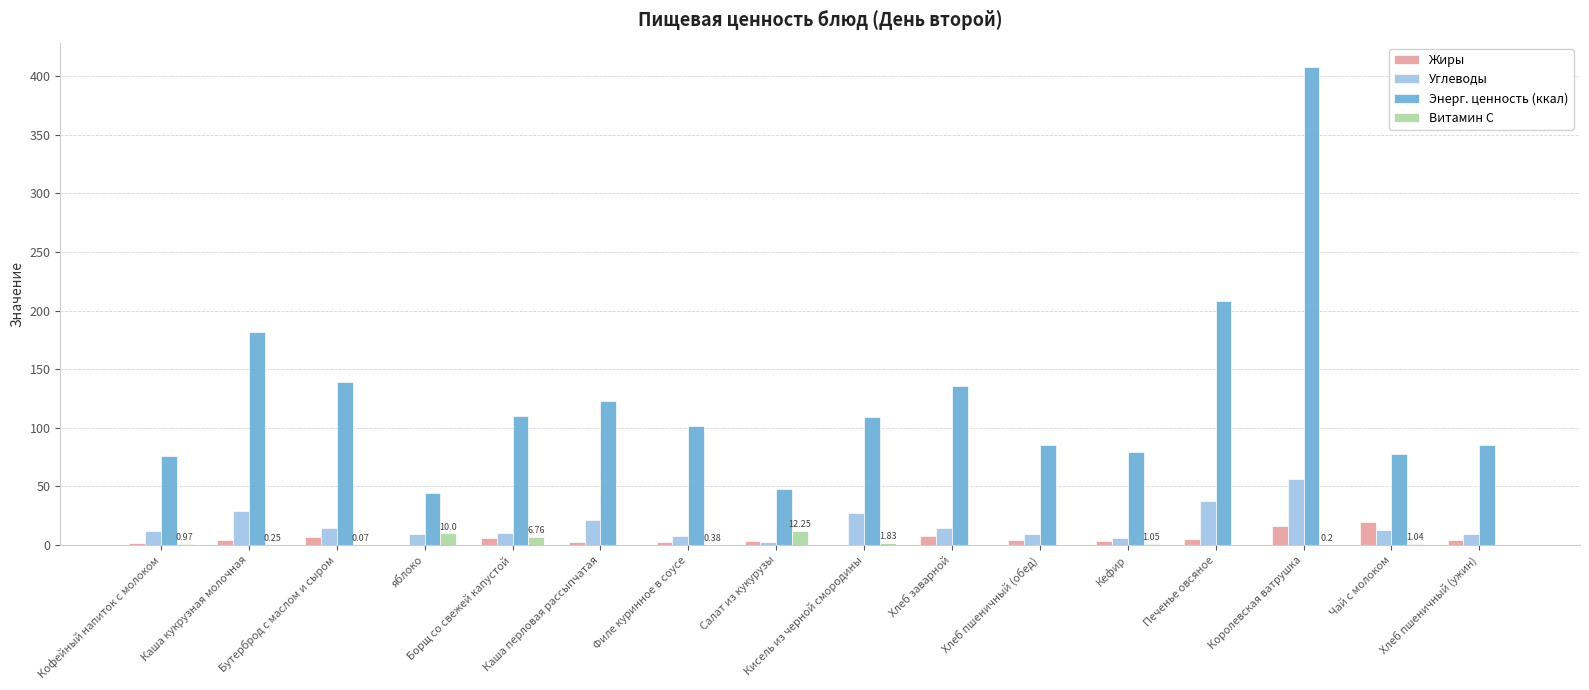

At which label does Углеводы reach its peak?

Королевская ватрушка